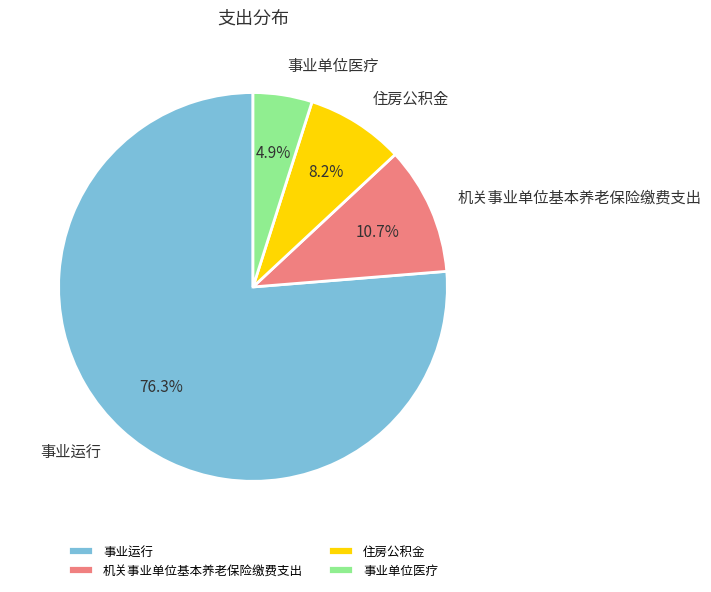

To the nearest percent, what percentage of the pie is 事业单位医疗?

5%